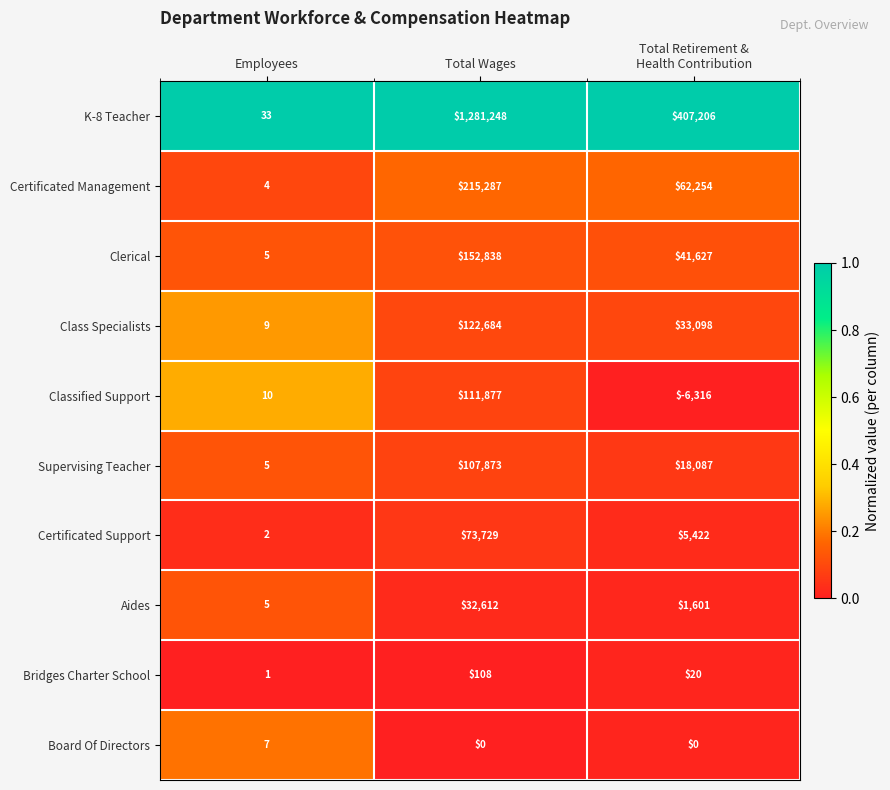

What is the highest value of the Aides series?

32612